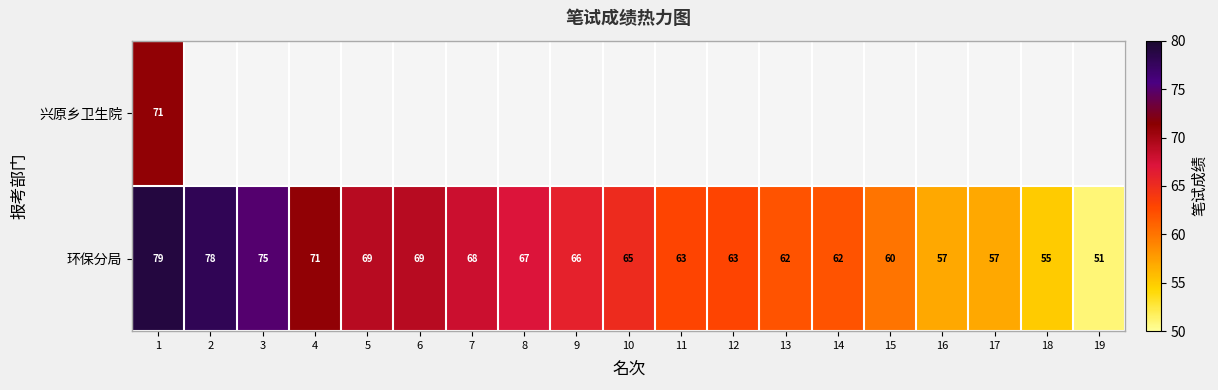

What is the smallest value displayed?

51.0